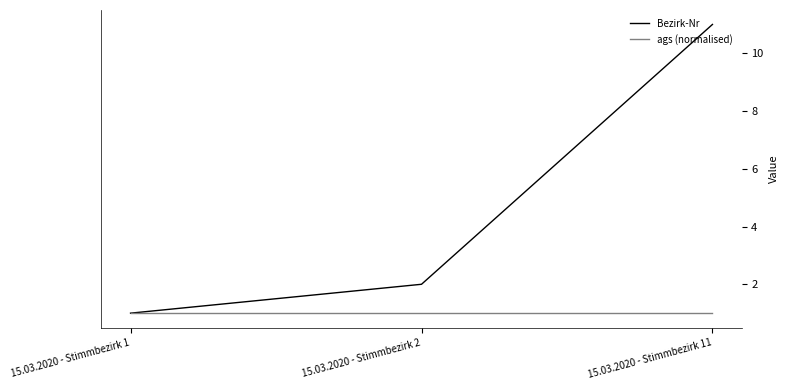

What are all the series names shown in the legend?

Bezirk-Nr, ags (normalised)